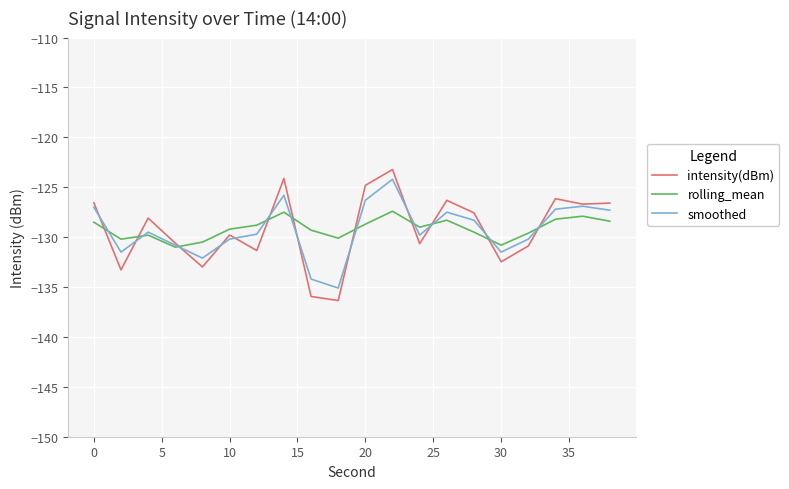

What is the maximum value for intensity(dBm)?

-123.2